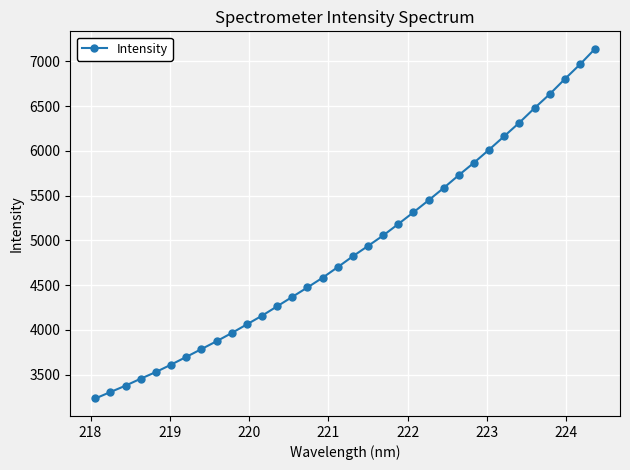

What is the smallest value displayed?

3234.1